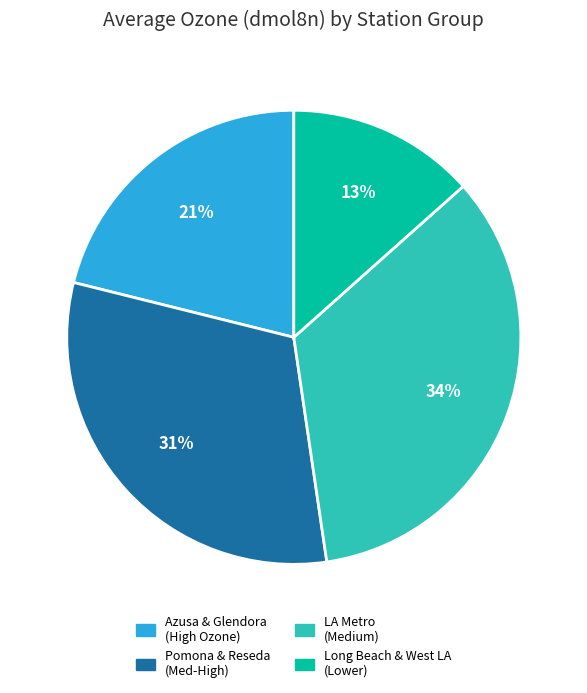

To the nearest percent, what is the average slice percentage?

25%